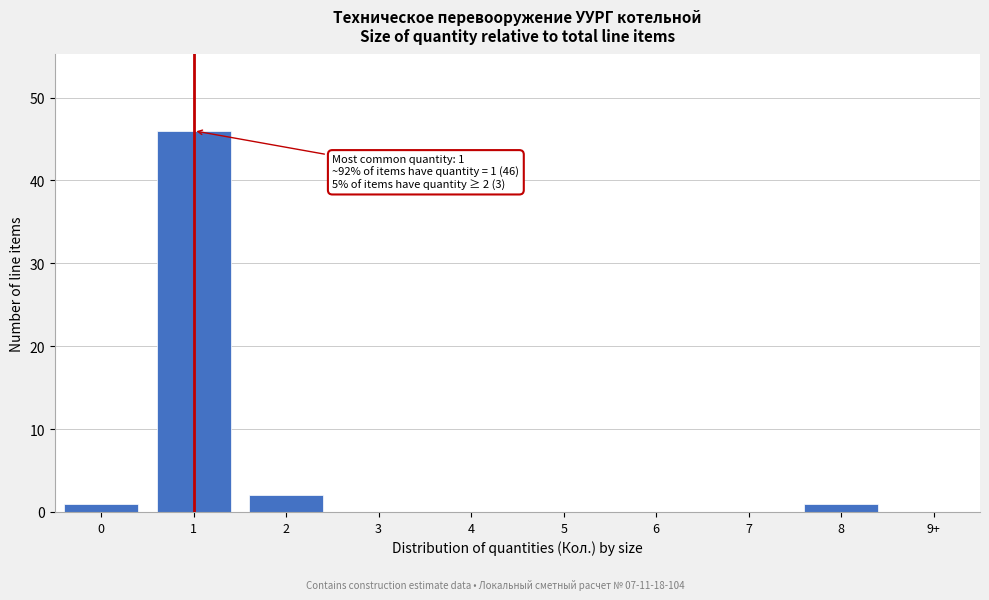

What is the greatest value displayed?

46